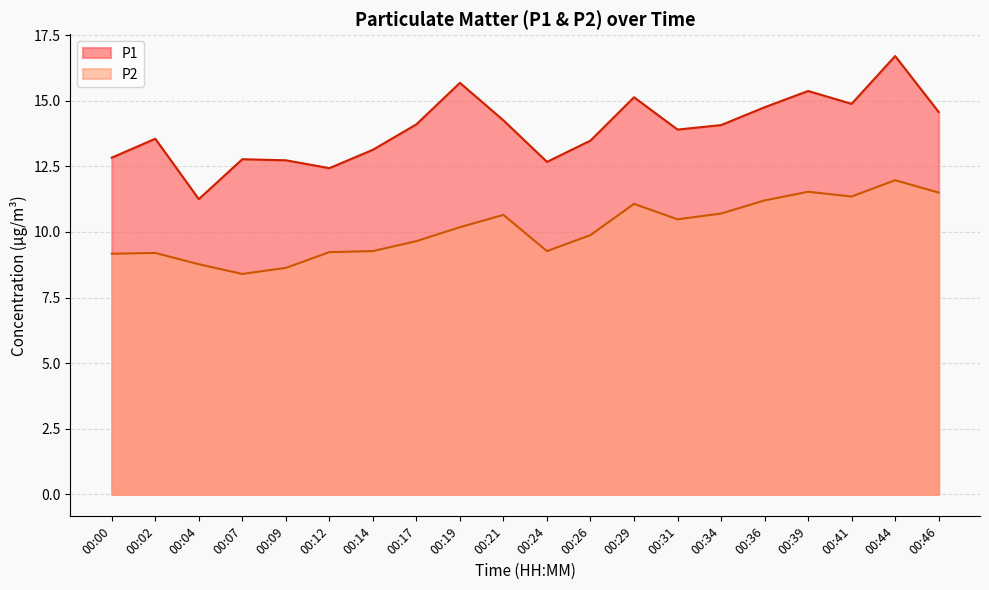

How many lines are shown in the chart?

2